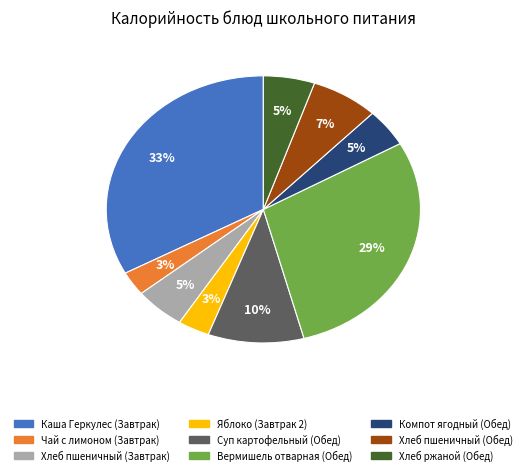

Which slice is the largest?

Каша Геркулес (Завтрак)